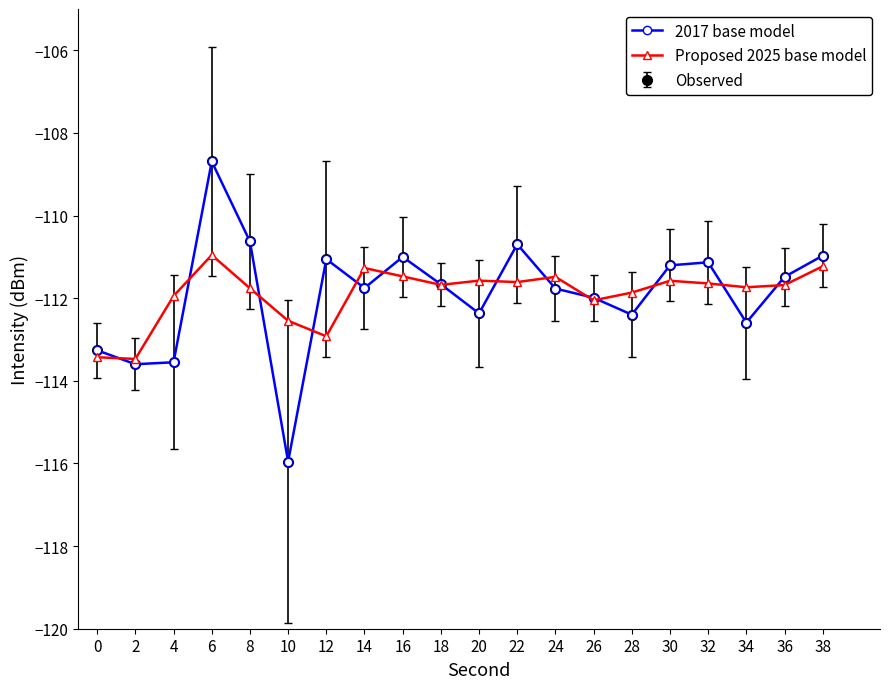

Is it true that 2017 base model equals -110.7 at 22?

True